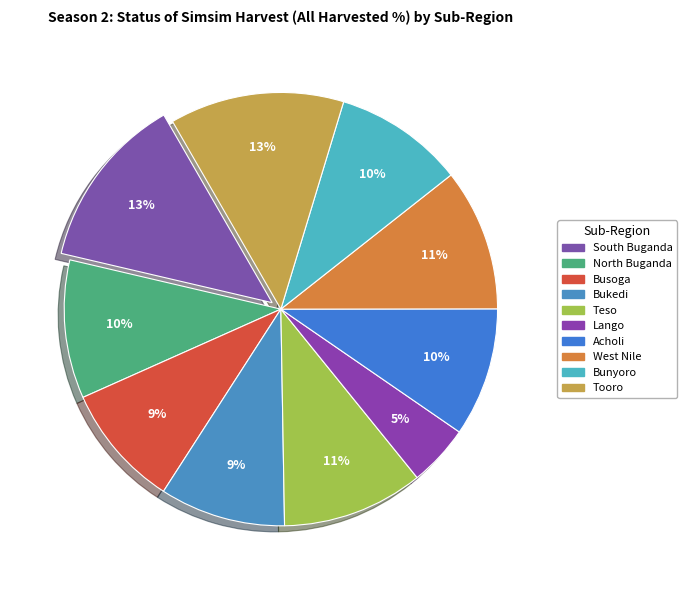

What percentage is the Bukedi slice, to the nearest percent?

9%